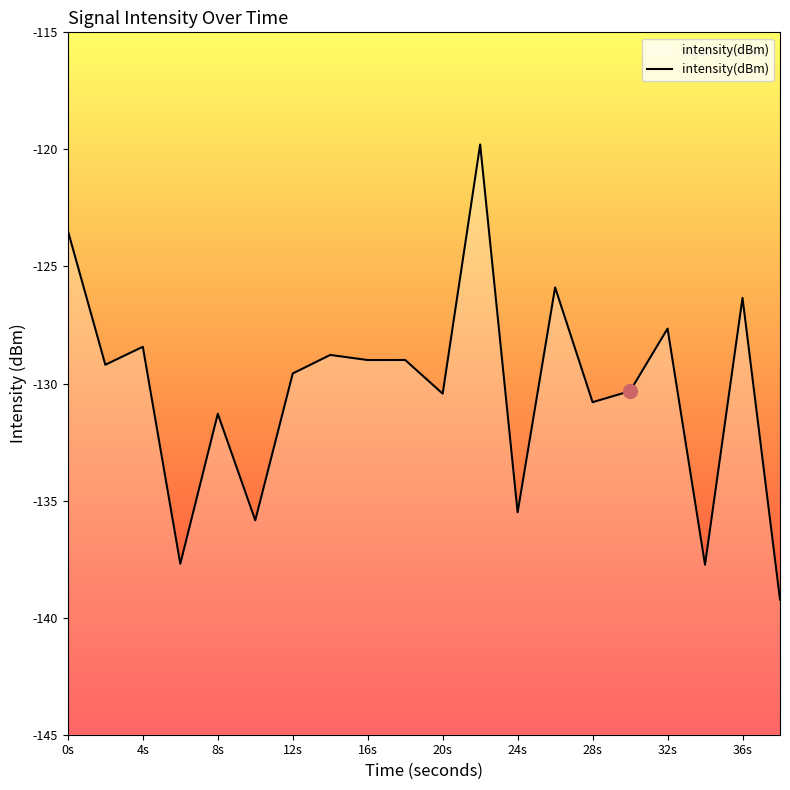

What is the smallest value displayed?

-139.2